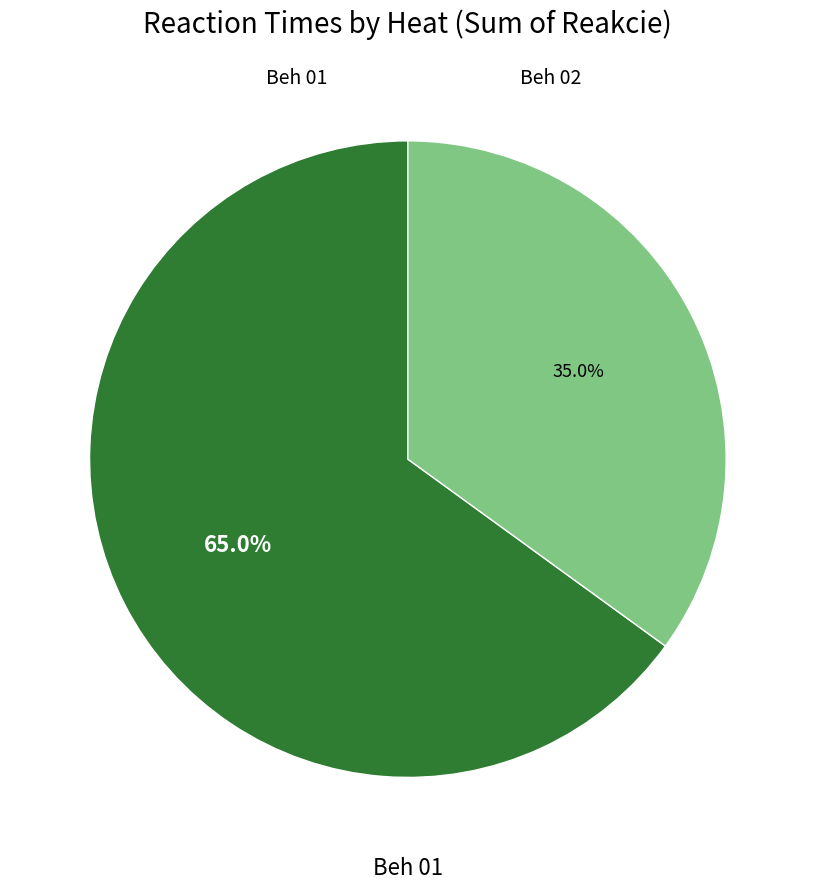

Count the number of slices in the pie.

2